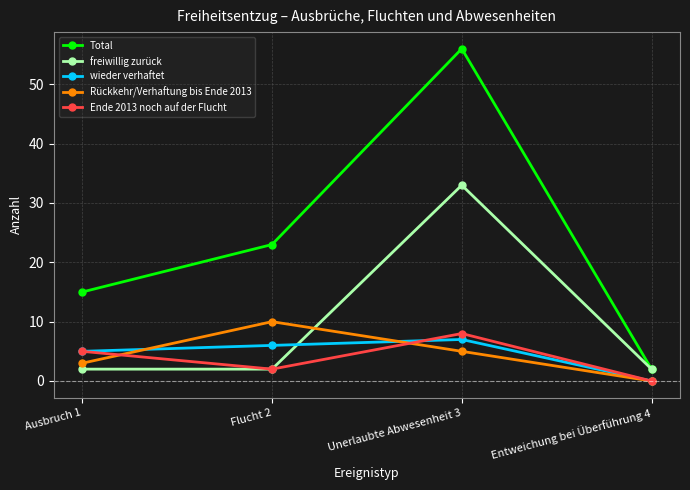

How many data points in Total are less than 23?

2